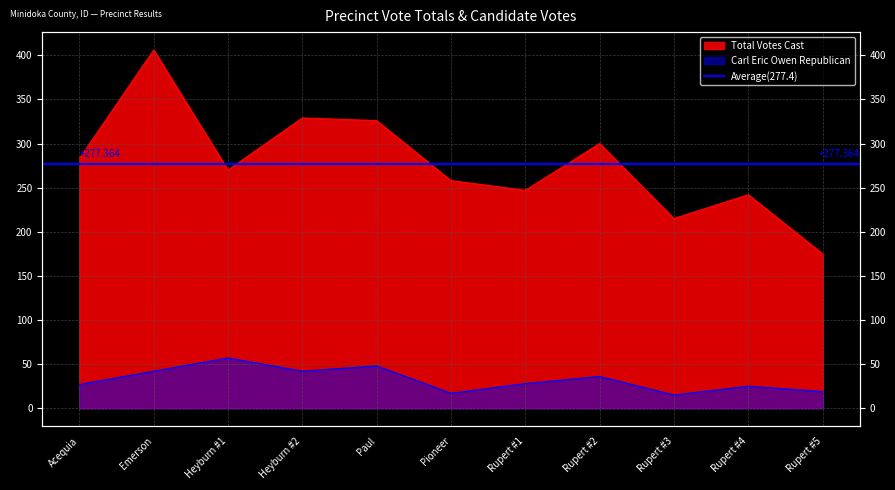

At how many categories does at least one series exceed 358?

1